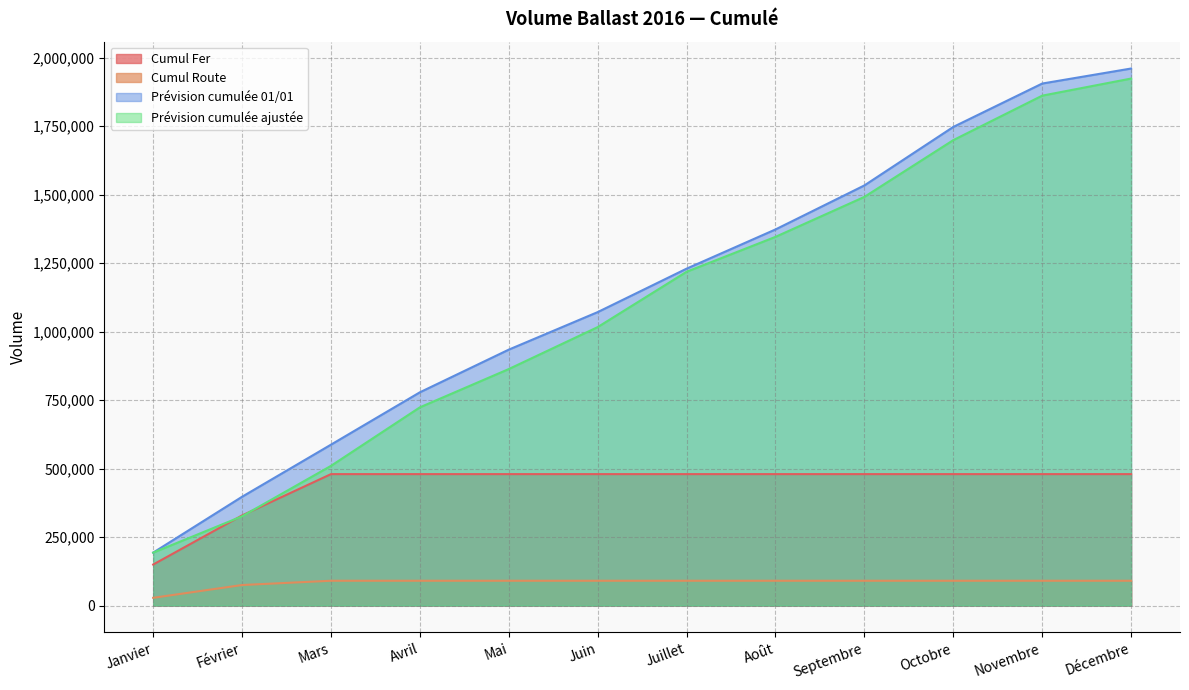

How many lines are shown in the chart?

4